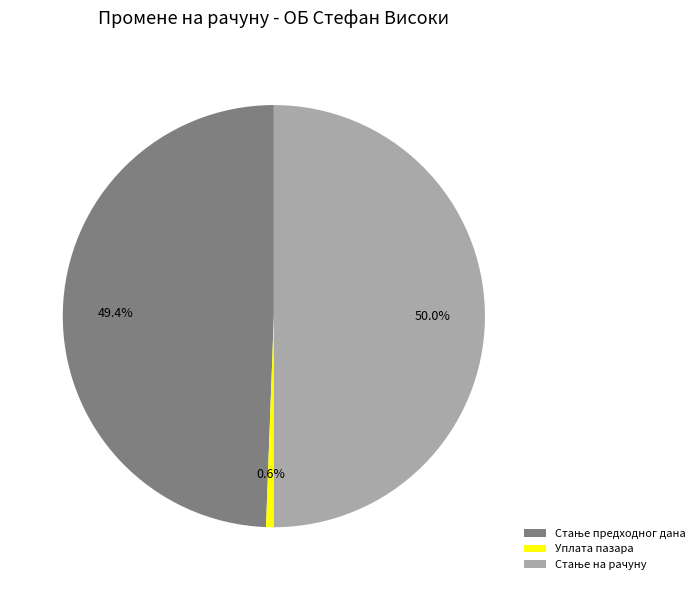

How many segments does this pie chart have?

3